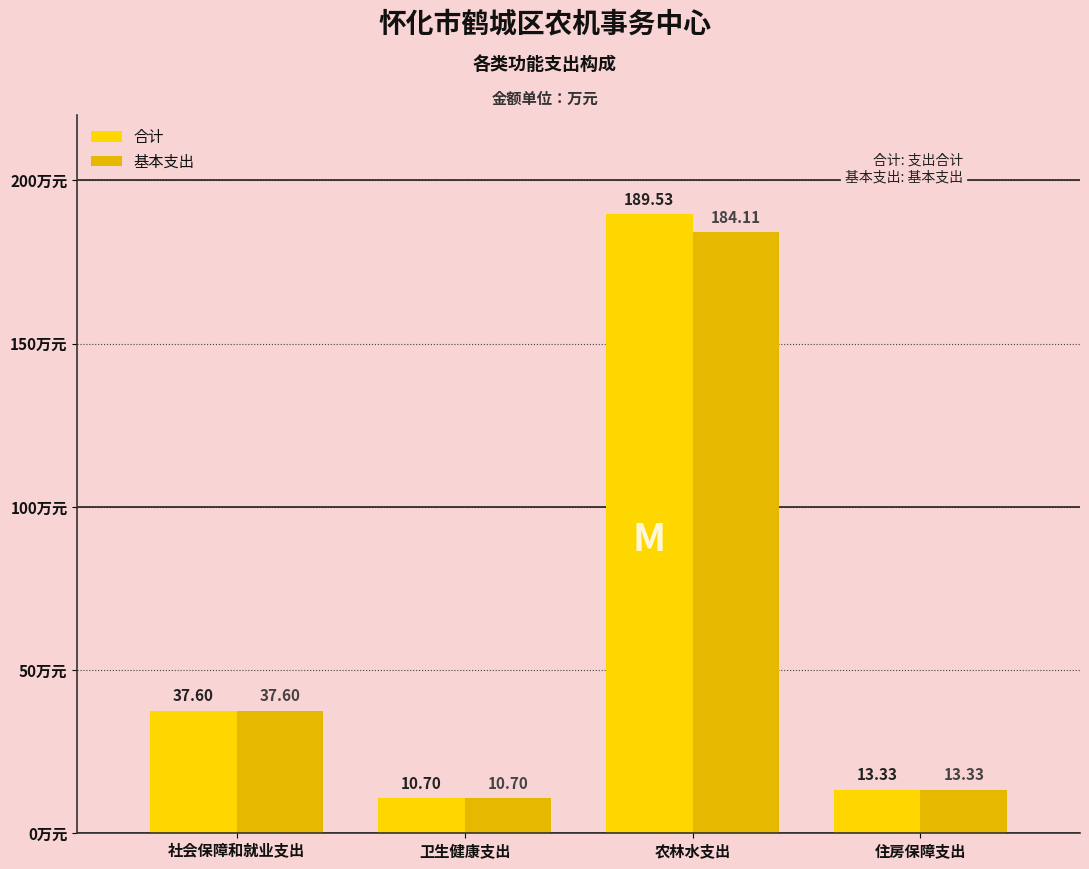

What value does the 合计 series have at 卫生健康支出?

10.7